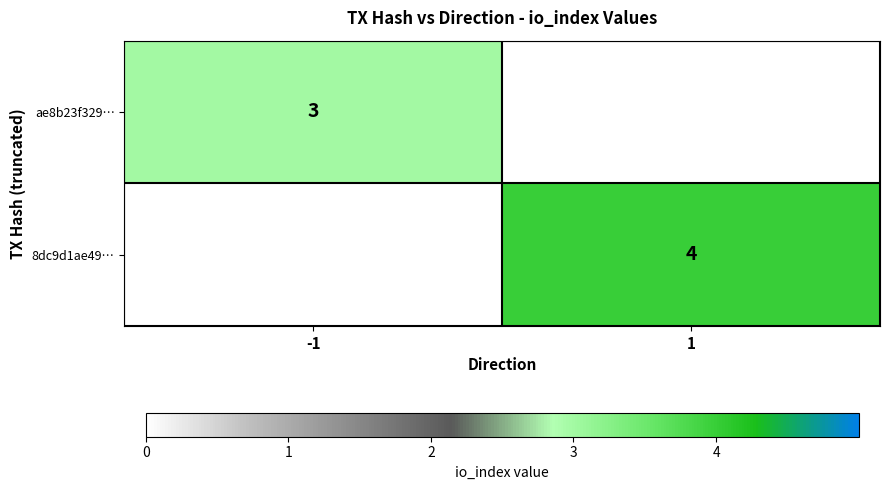

At how many categories does at least one series exceed 3?

1